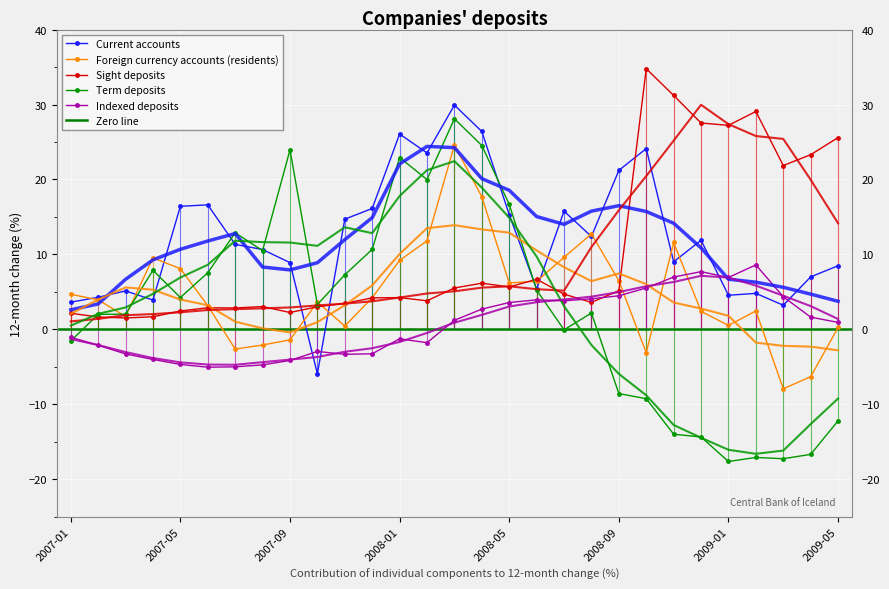

What is the difference between the maximum and minimum values in the Current accounts series?

35.9